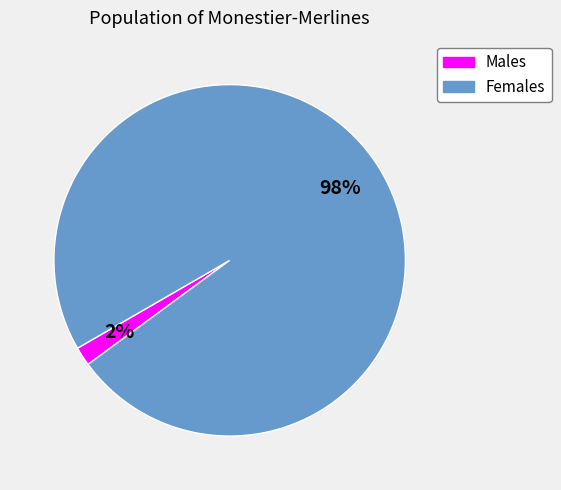

Which slice is the largest?

Females